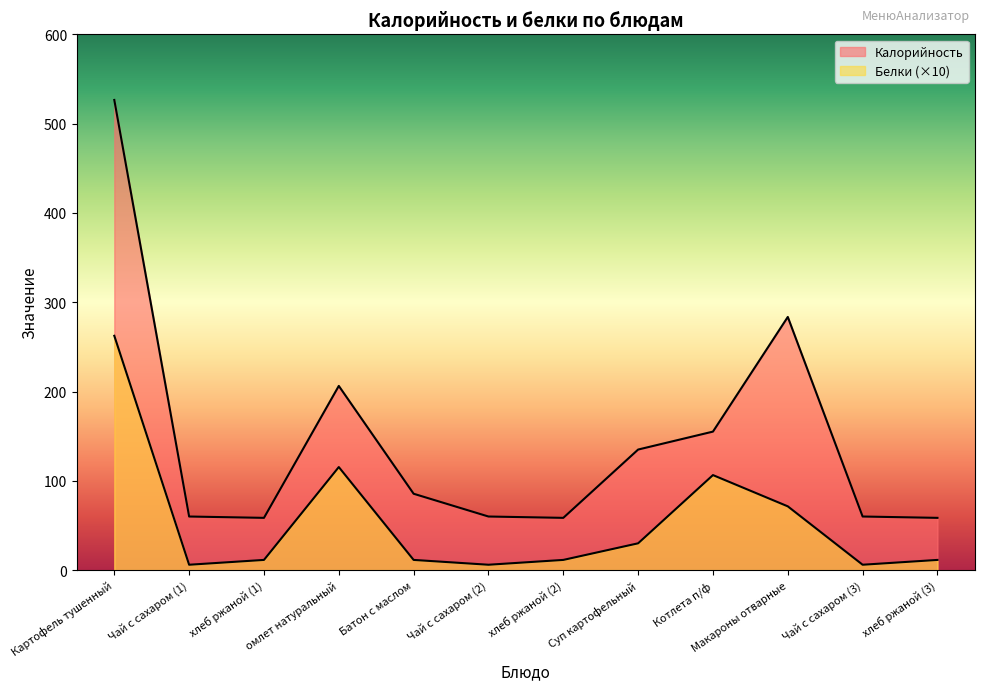

Which series has the largest range (max minus min)?

Калорийность